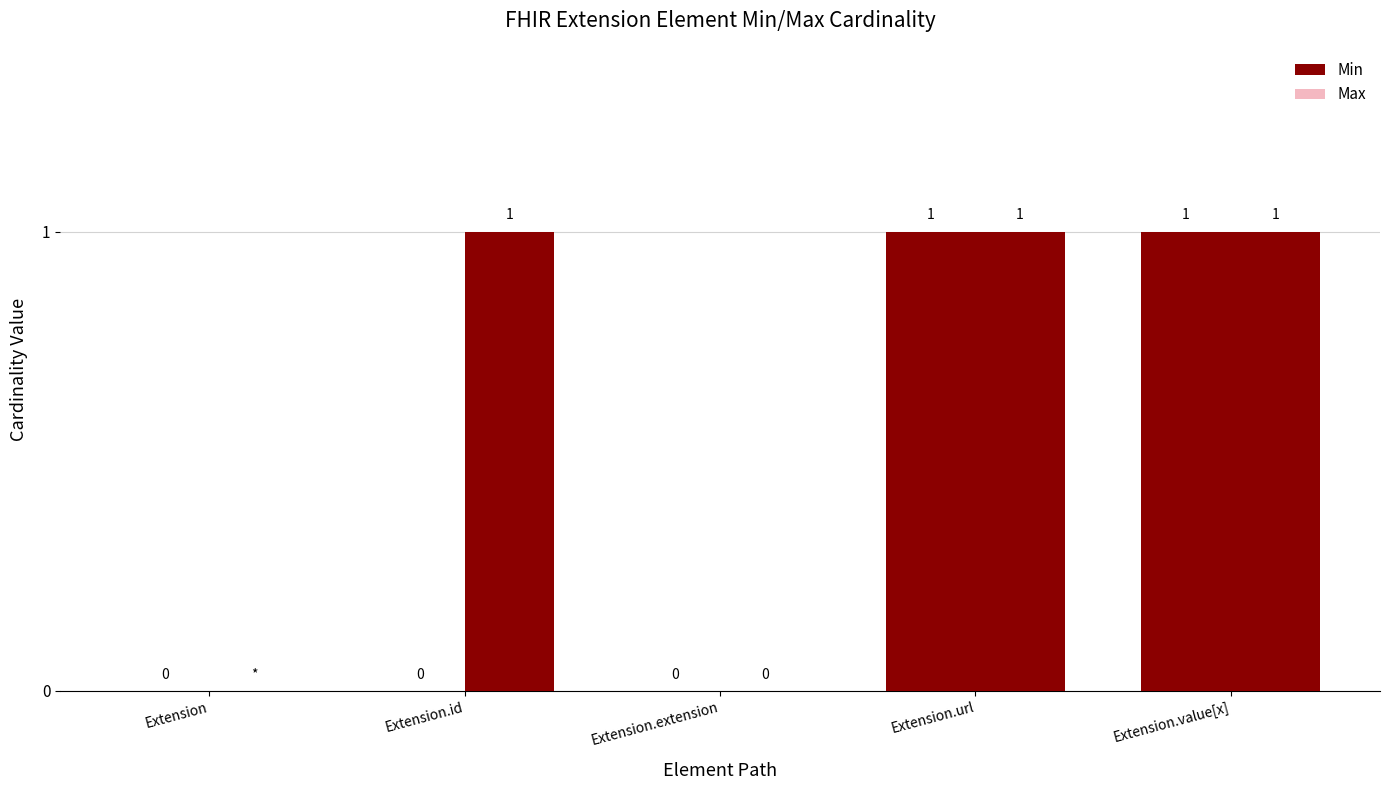

How many distinct data groups are displayed?

2